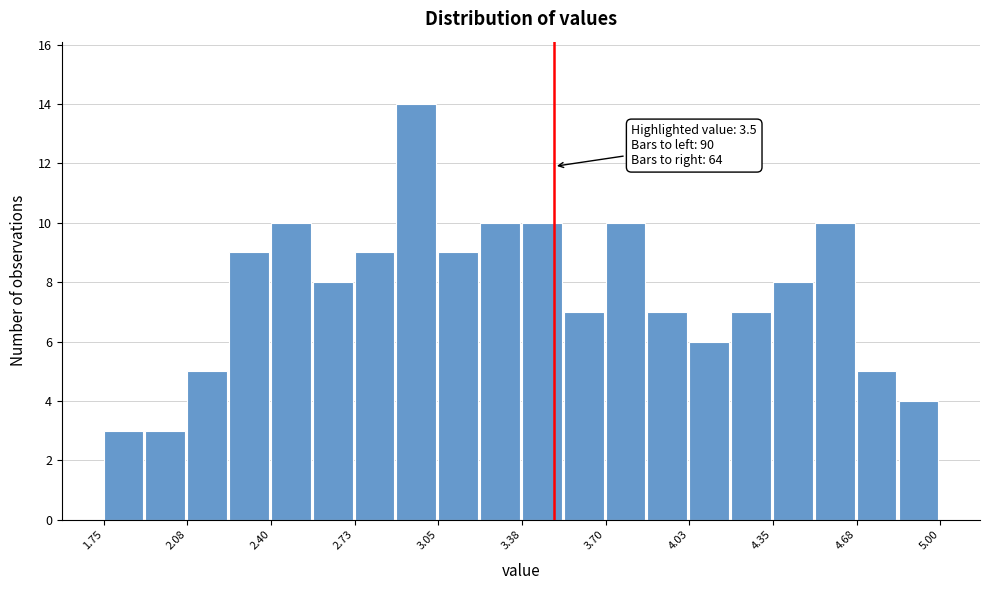

Read against the x-axis, roughly where is the centre of the tallest bar?

2.95